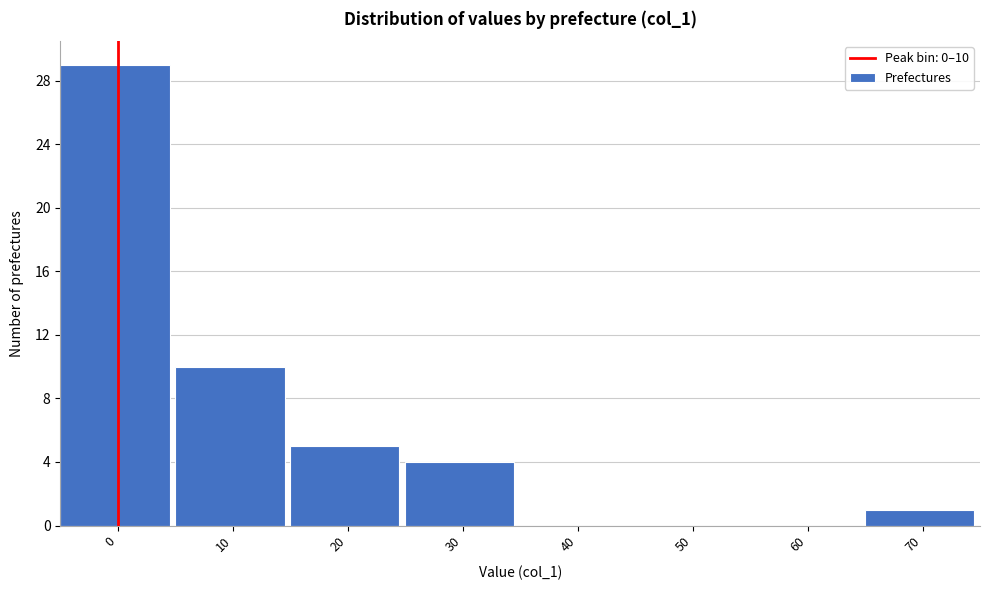

Reading left to right, transcribe all the data shown in this chart.

0=29	10=10	20=5	30=4	40=0	50=0	60=0	70=1